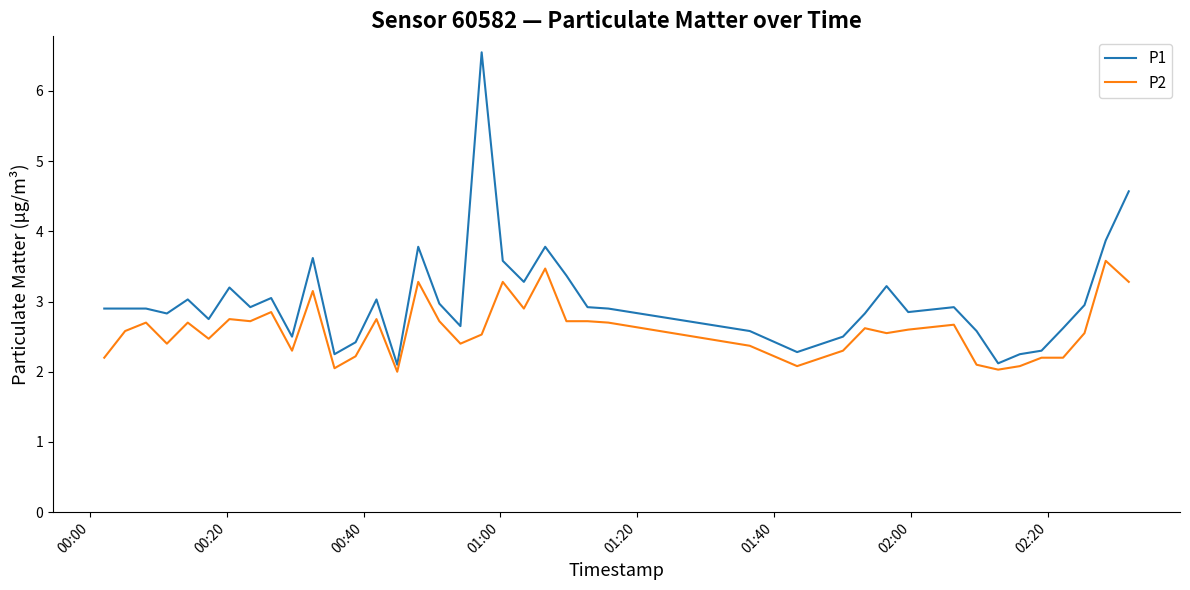

What is the maximum value for P2?

3.6